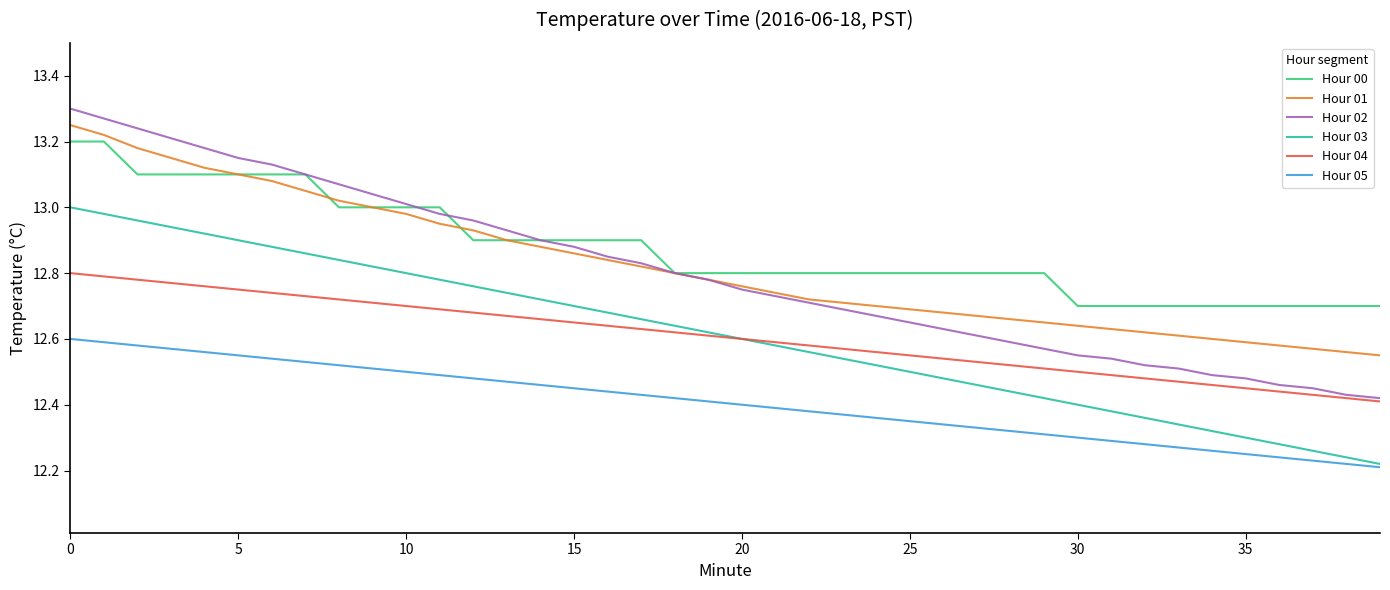

At how many categories does at least one series exceed 12?

40